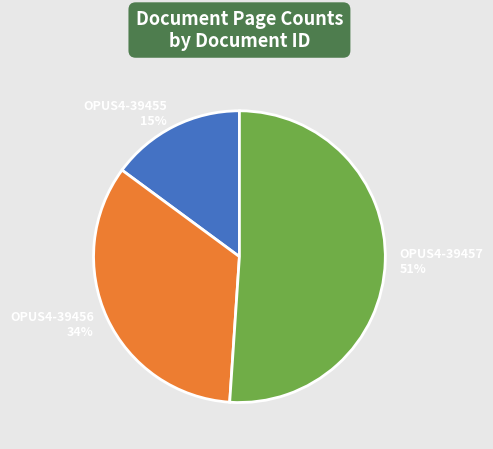

Which category has the biggest portion of the pie?

OPUS4-39457